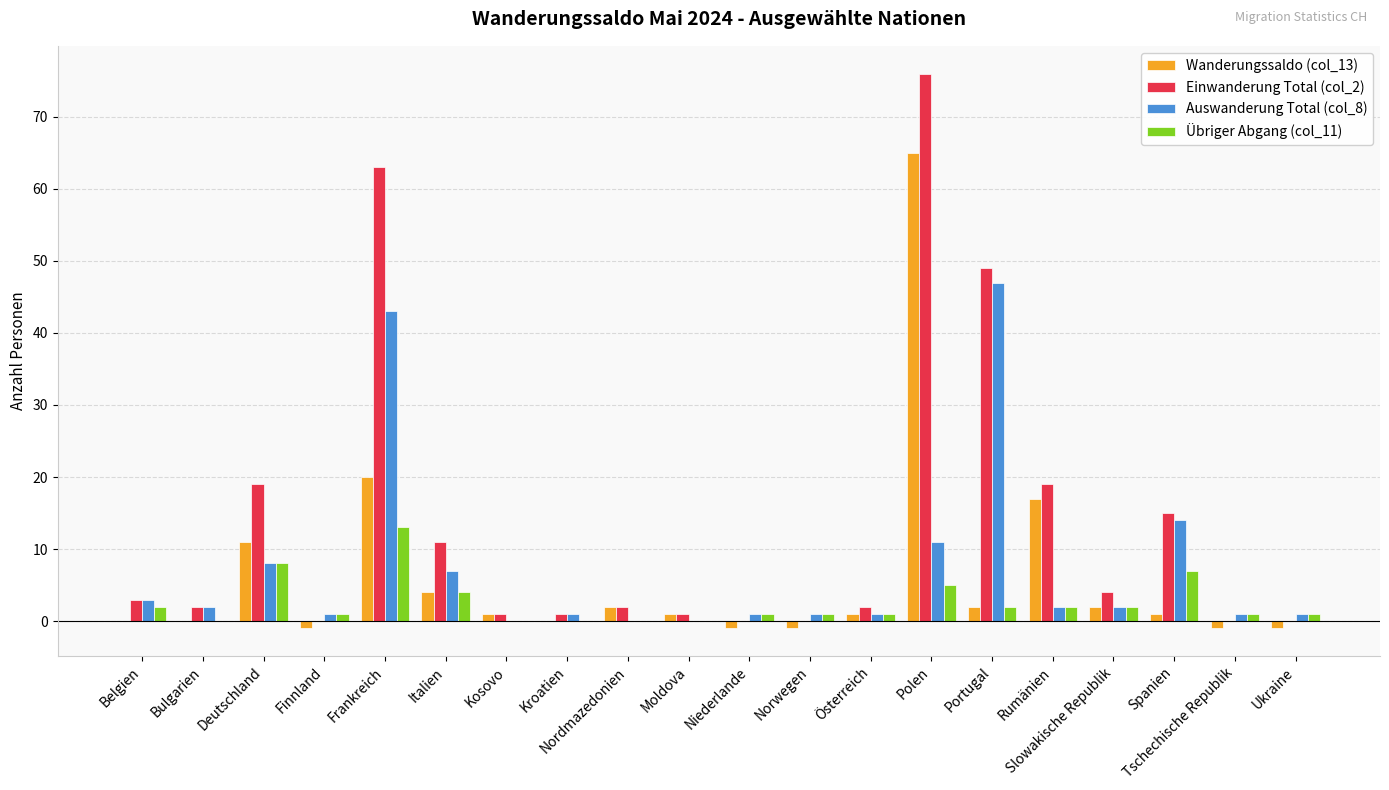

Which label corresponds to the largest value in the chart?

Polen